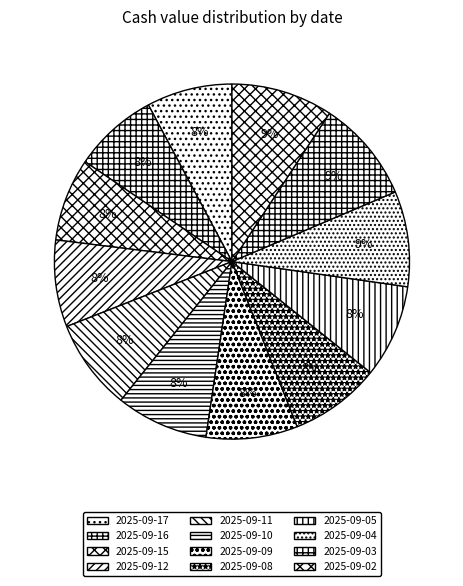

To the nearest percent, what portion does 2025-09-08 represent?

8%